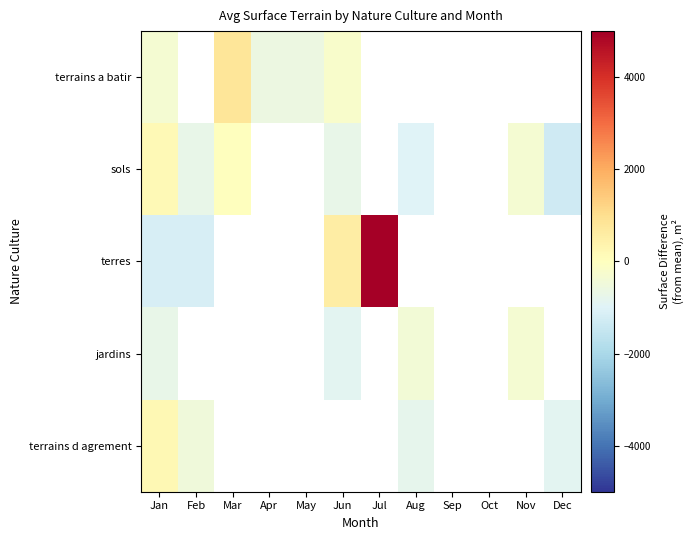

At which category is the sum across all series the highest?

Jan